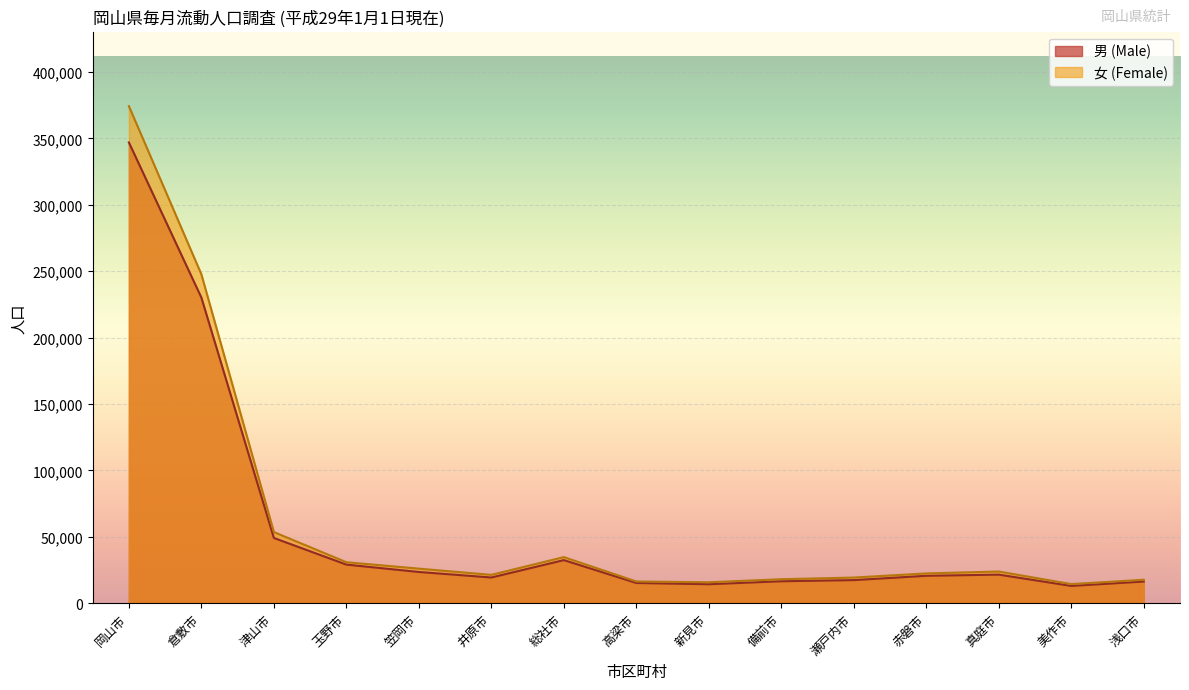

True or false: 男 (Male) and 女 (Female) cross at least once.

False